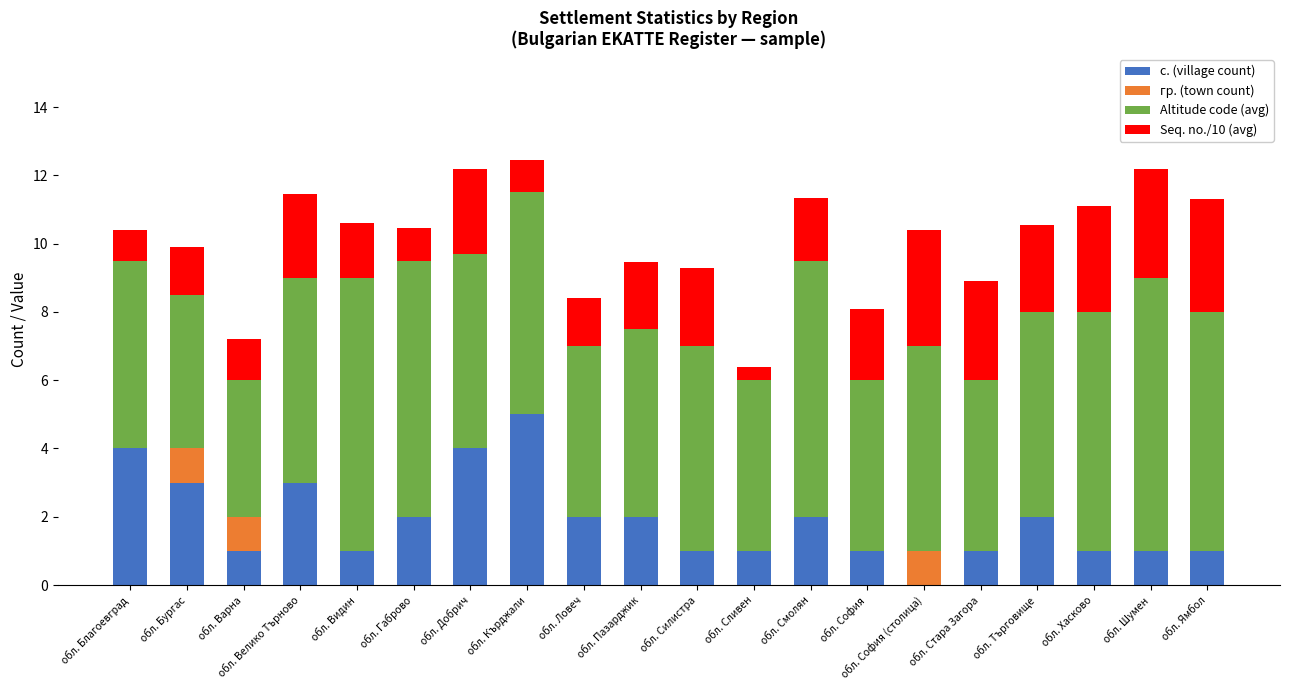

Read the с. (village count) value at обл. Пазарджик.

2.0